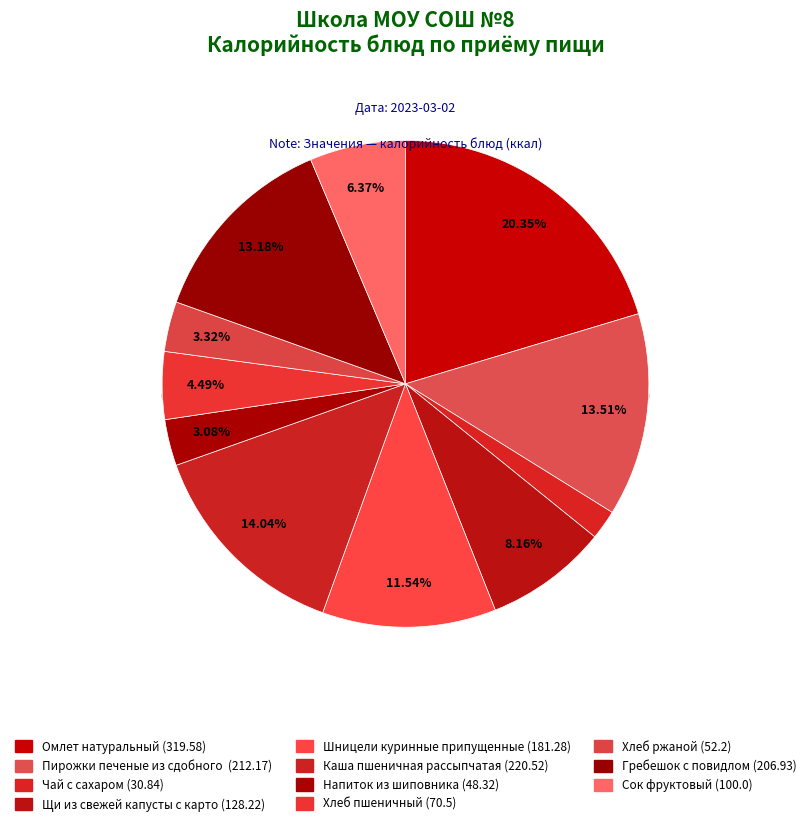

To the nearest percent, what is the combined percentage of Шницели куринные припущенные с соусом and Сок фруктовый?

18%